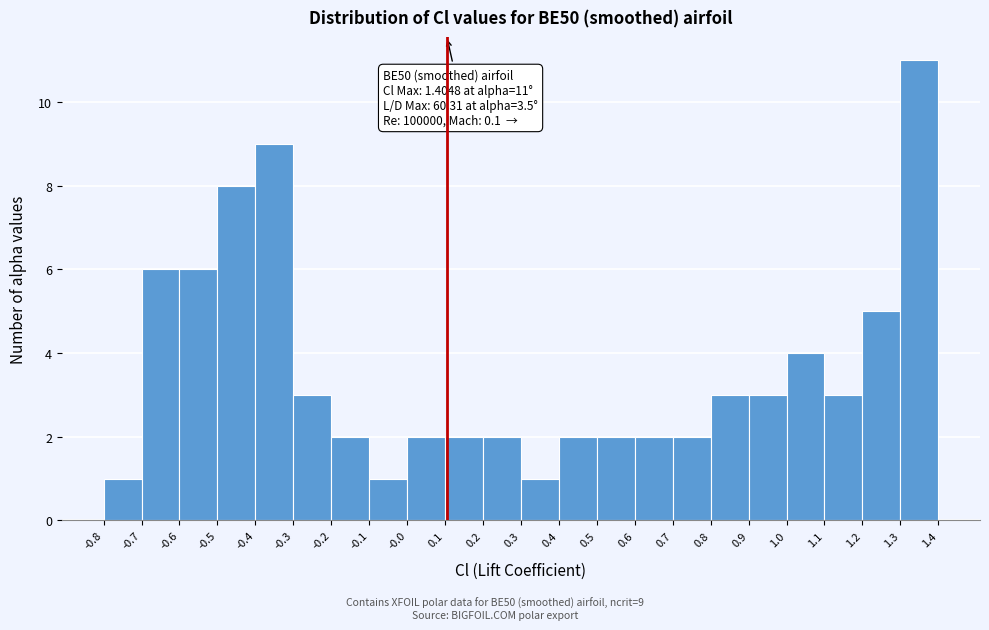

Which range on the x-axis has the tallest bar?

1.3 to 1.4